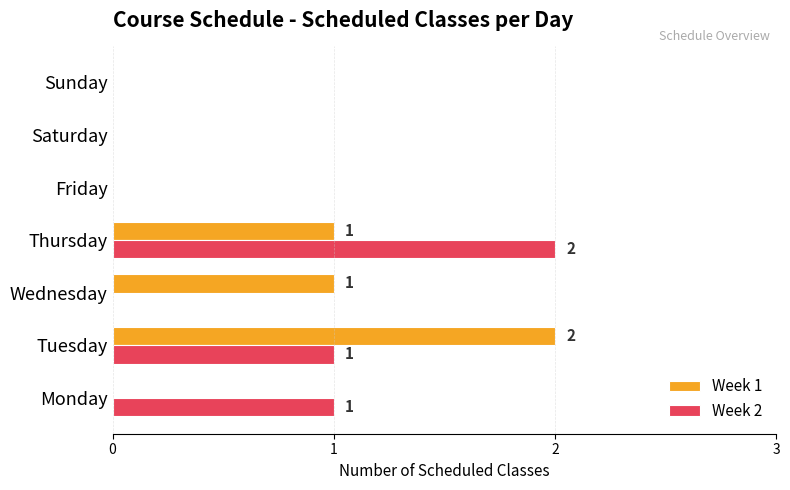

Count the number of categories in the chart.

7